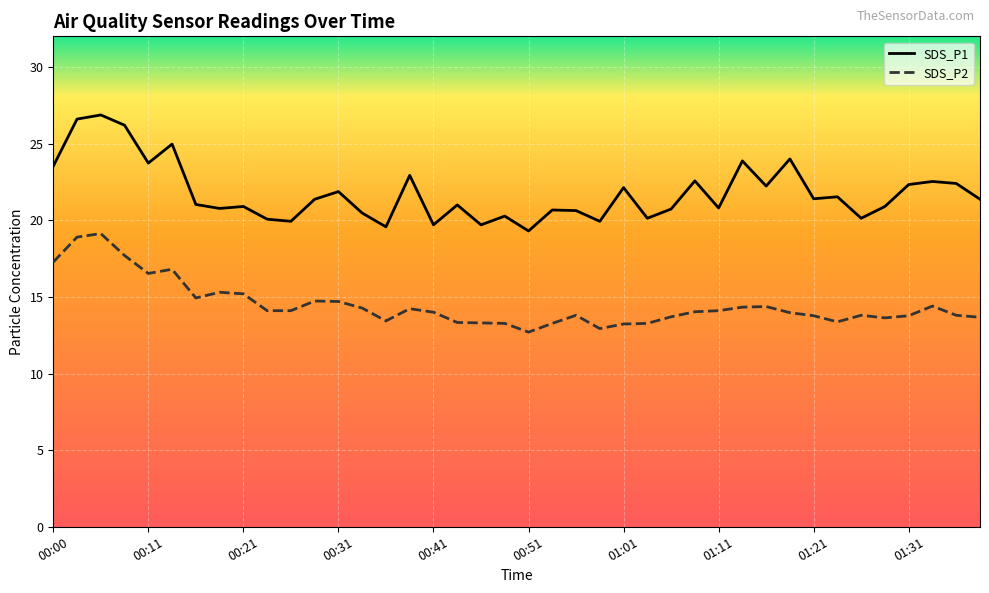

The SDS_P2 series shows 20.4 at 01:19. True or false?

False